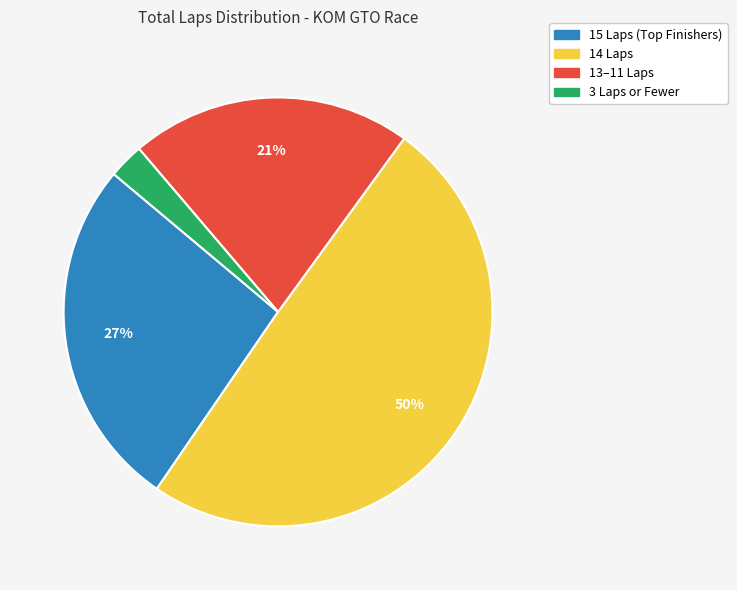

To the nearest percent, what is the average slice percentage?

25%